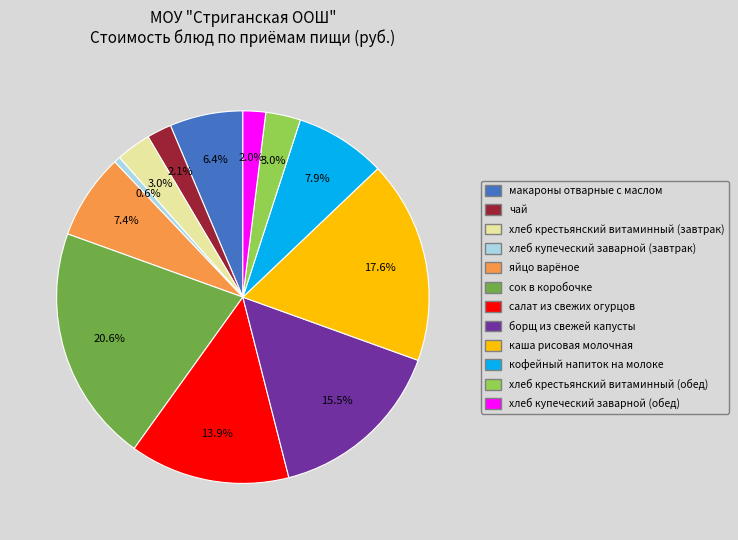

To the nearest percent, what percentage of the pie is салат из свежих огурцов?

14%